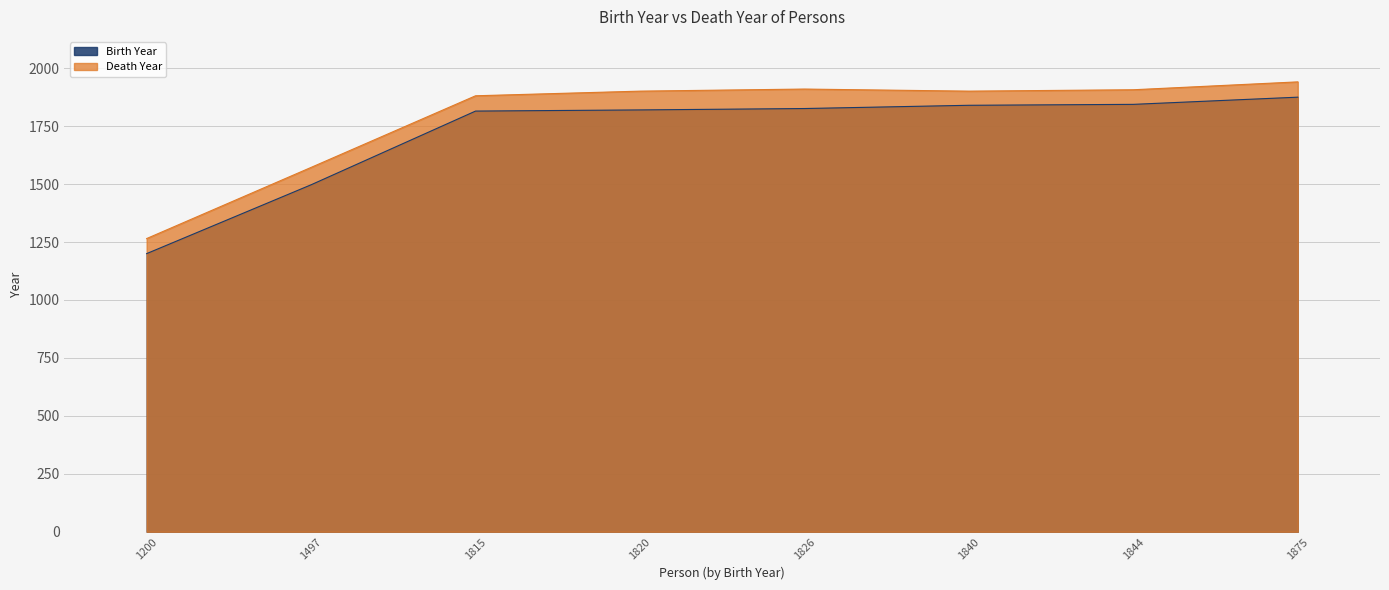

What is the approximate value of Death Year at 1840, to the nearest 10?

1900